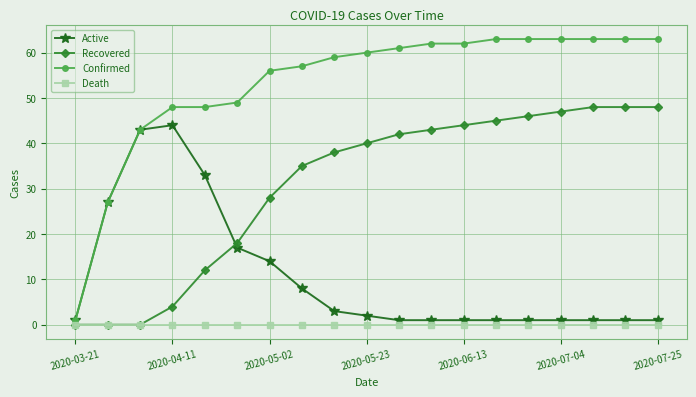

At how many categories does at least one series exceed 5?

18